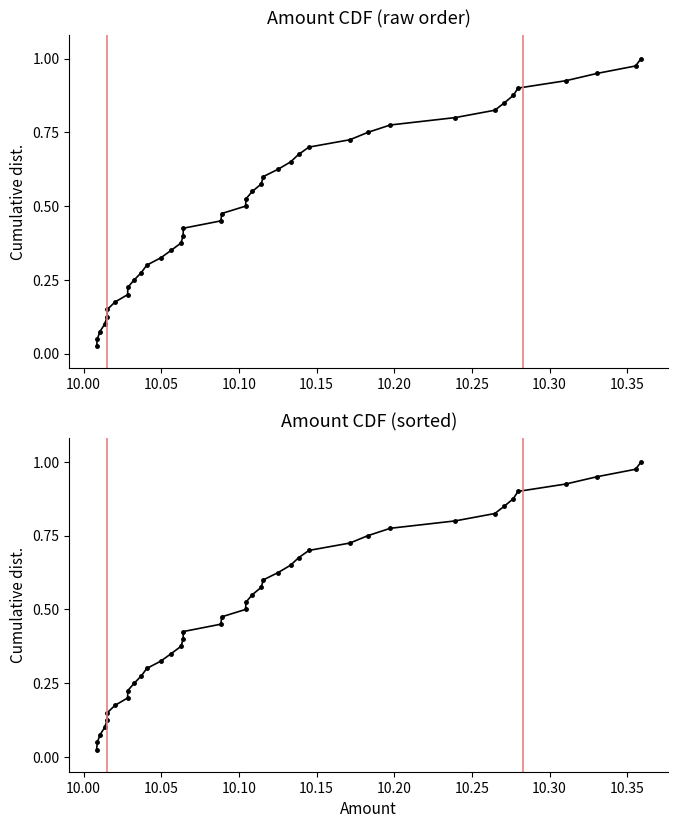

Reading right to left, extract all data points from this chart.

1.0	1.0	0.9	0.9	0.9	0.9	0.8	0.8	0.8	0.8	0.8	0.7	0.7	0.7	0.7	0.6	0.6	0.6	0.6	0.5	0.5	0.5	0.5	0.4	0.4	0.4	0.3	0.3	0.3	0.3	0.2	0.2	0.2	0.2	0.1	0.1	0.1	0.1	0.1	0.0